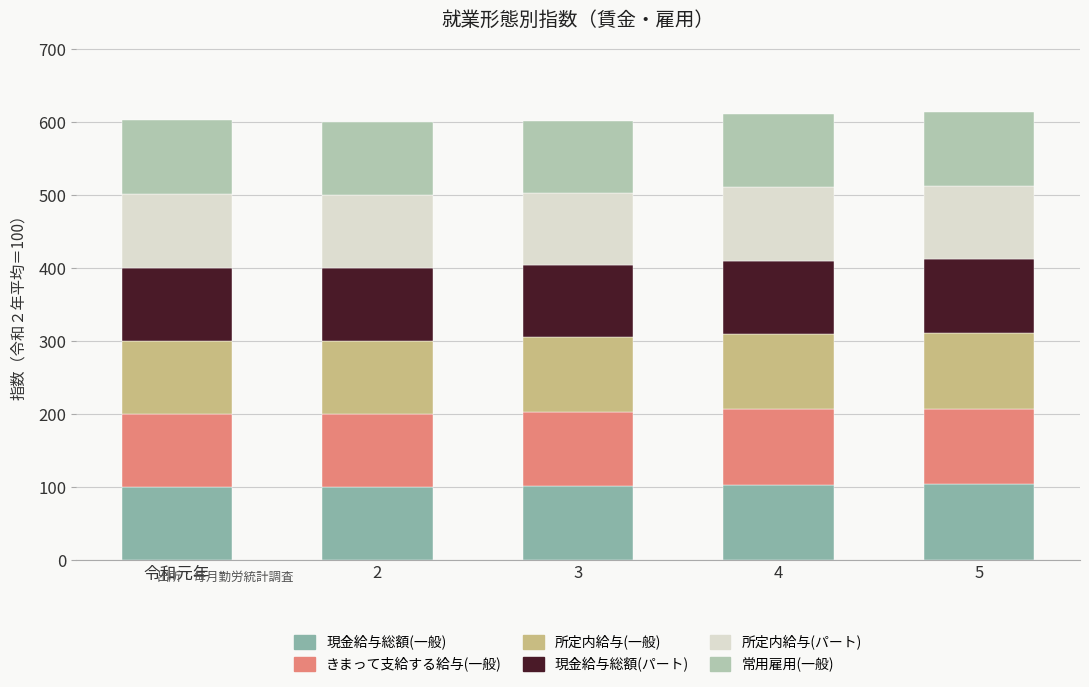

What is the highest value of the 現金給与総額(一般) series?

103.9